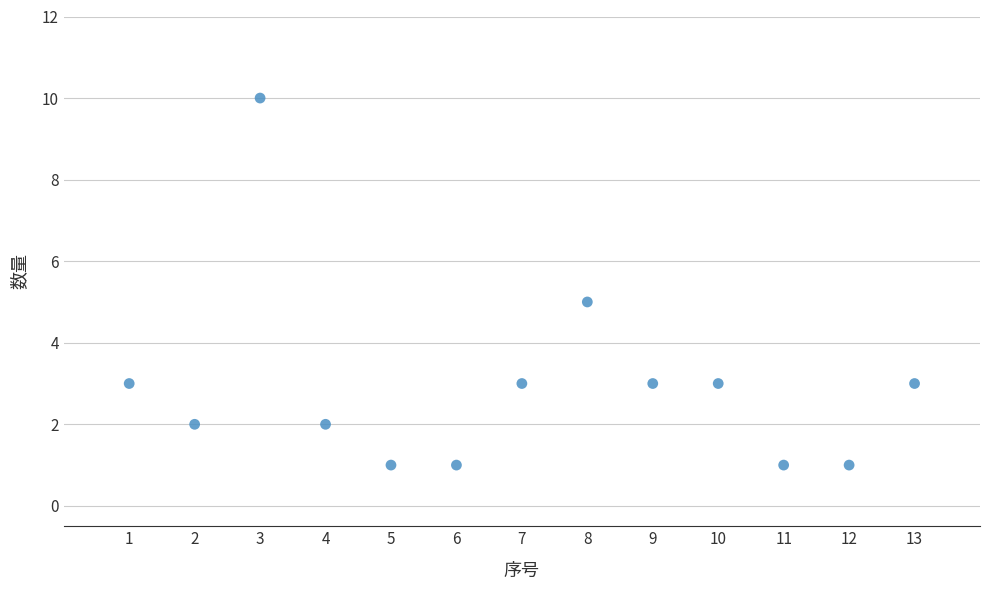

What is the range of X values (max minus min)?

12